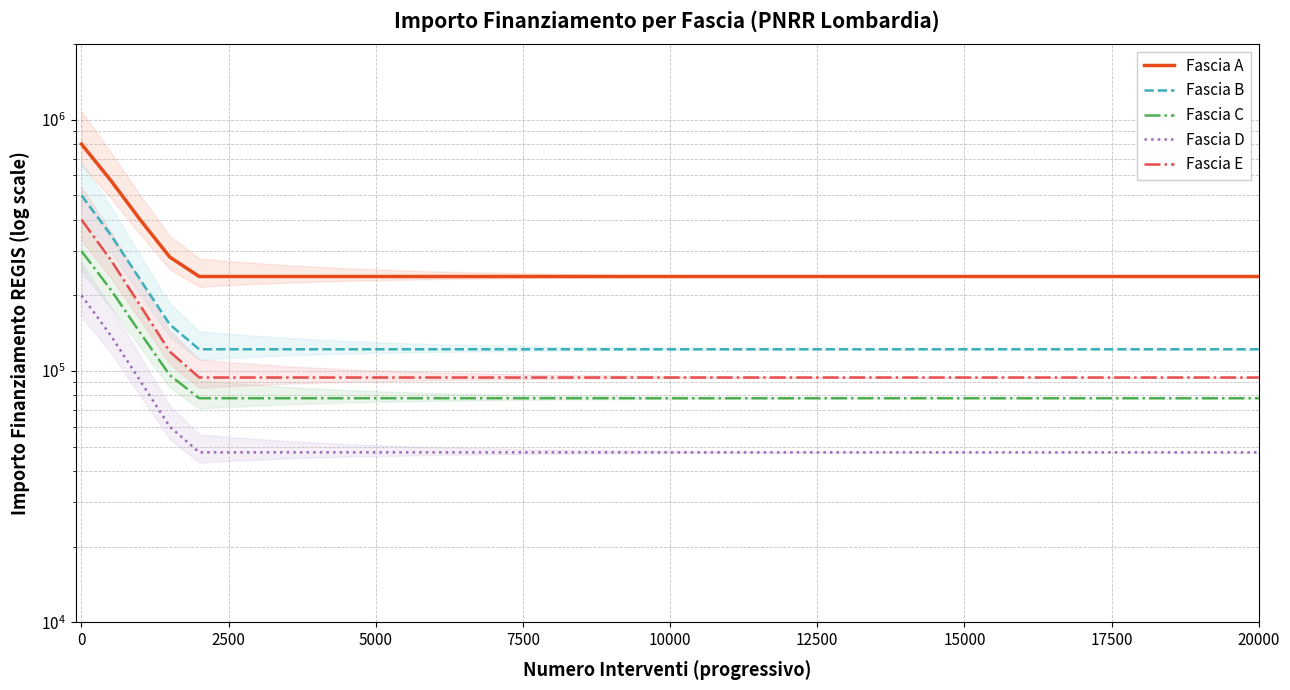

At 10000, list the series in order from largest to smallest.

Fascia A, Fascia B, Fascia E, Fascia C, Fascia D